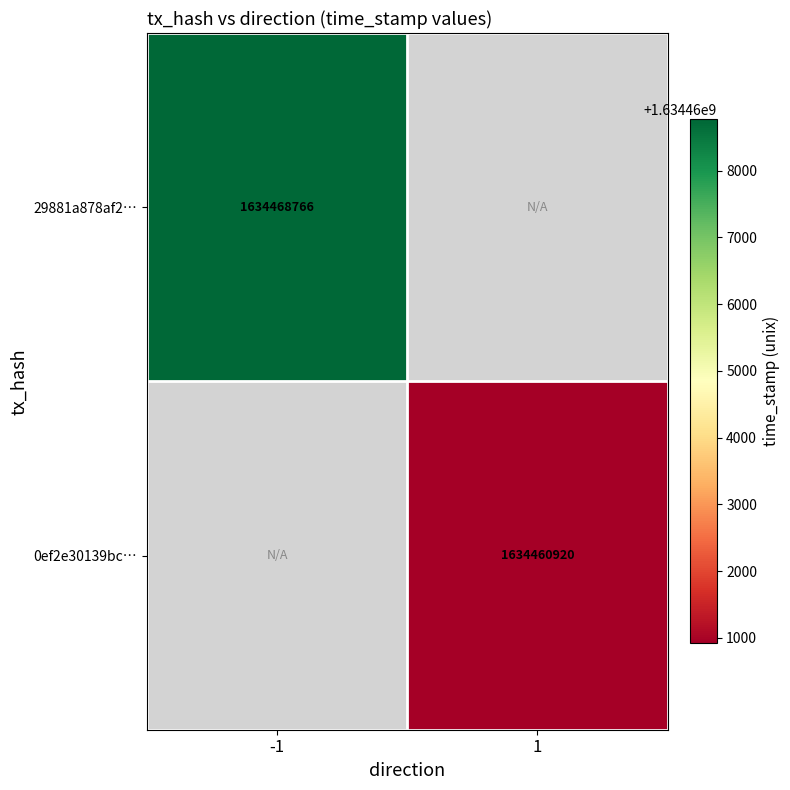

Is it true that 0ef2e30139bc… equals 1634460920 at 1?

True